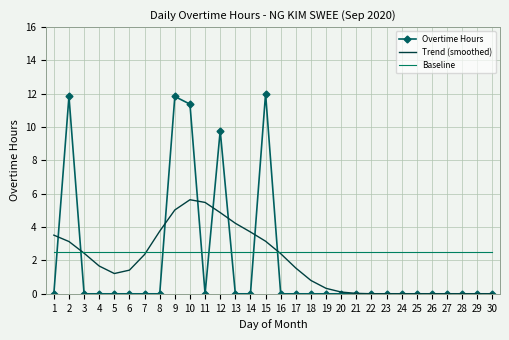

Is the value of Baseline at 21 greater than the value of Overtime Hours at 5?

Yes